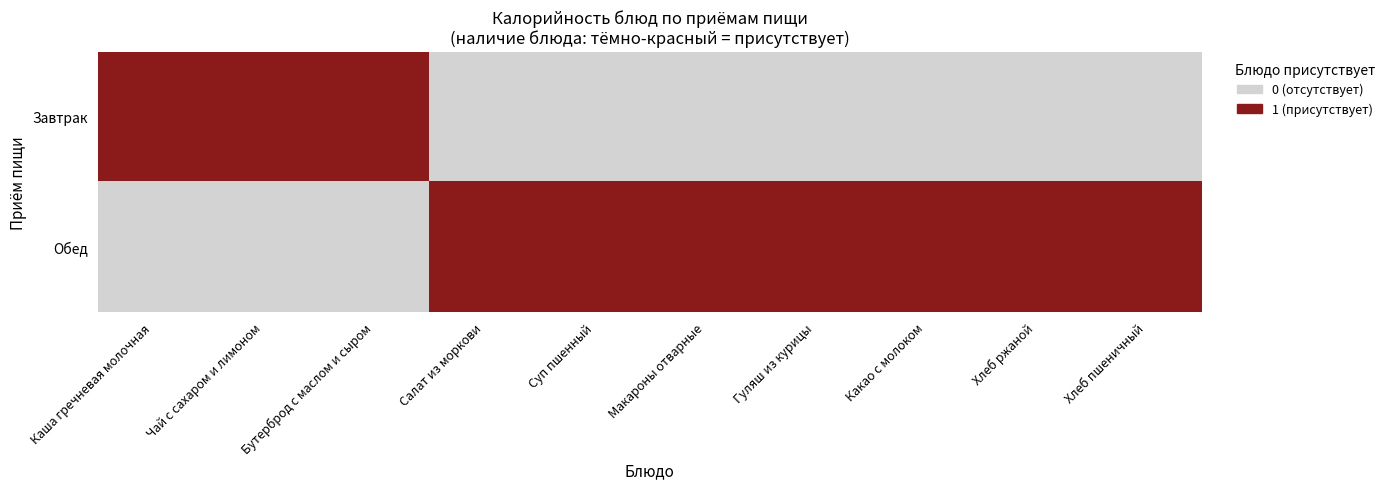

At how many categories does at least one series exceed 0?

10